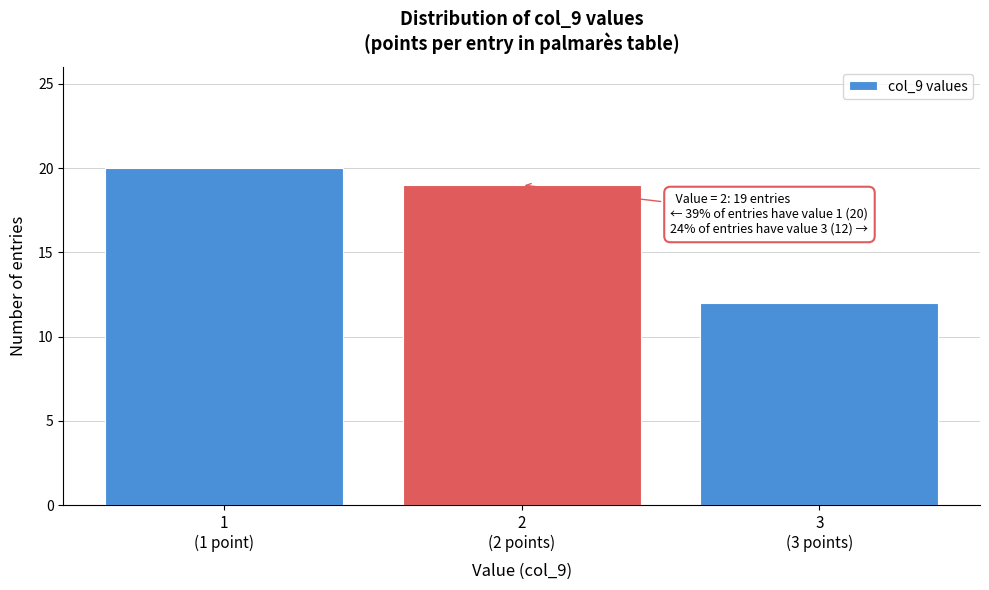

Reading left to right, transcribe all the data shown in this chart.

20	19	12